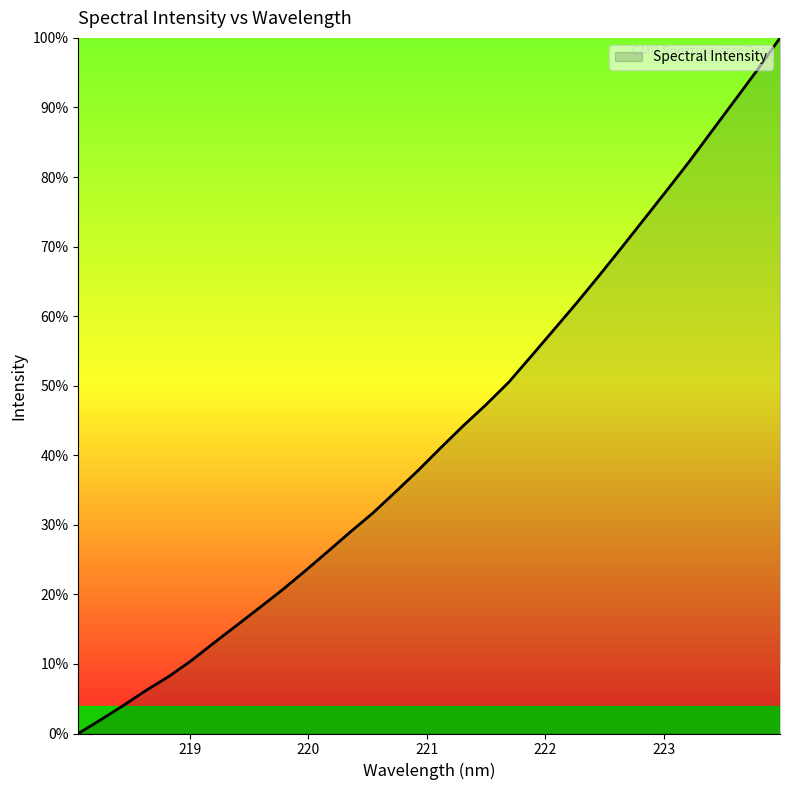

What is the difference between the maximum and minimum values?

100.0